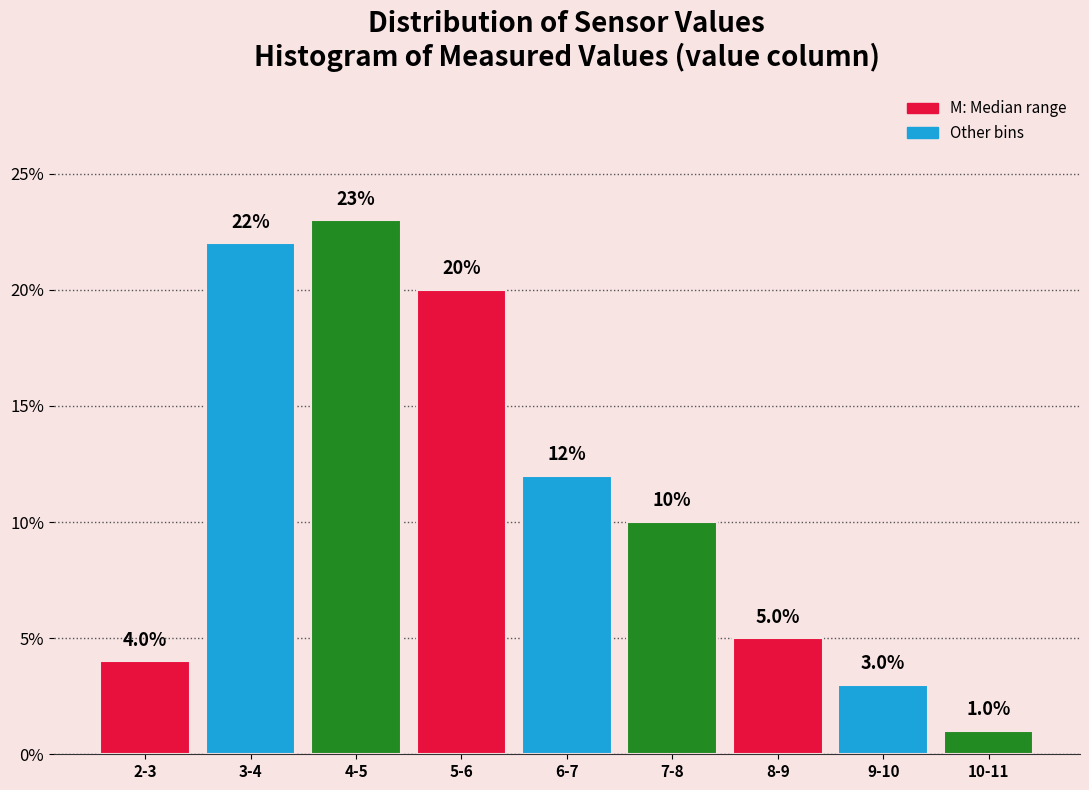

Reading right to left, list all the values displayed in this chart.

1	3	5	10	12	20	23	22	4